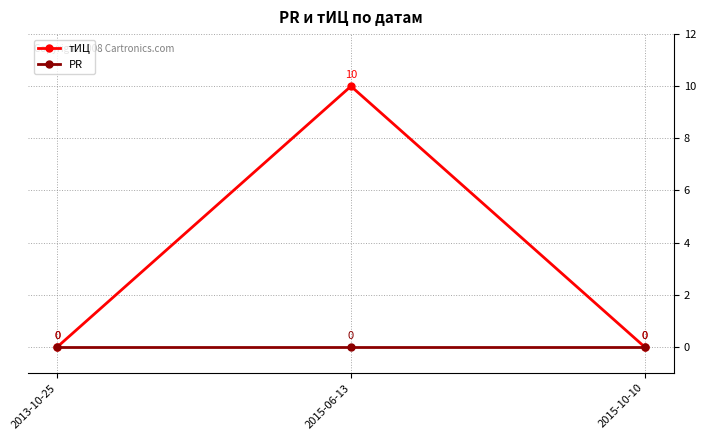

Count the тИЦ values in the range 0 to 10.

3